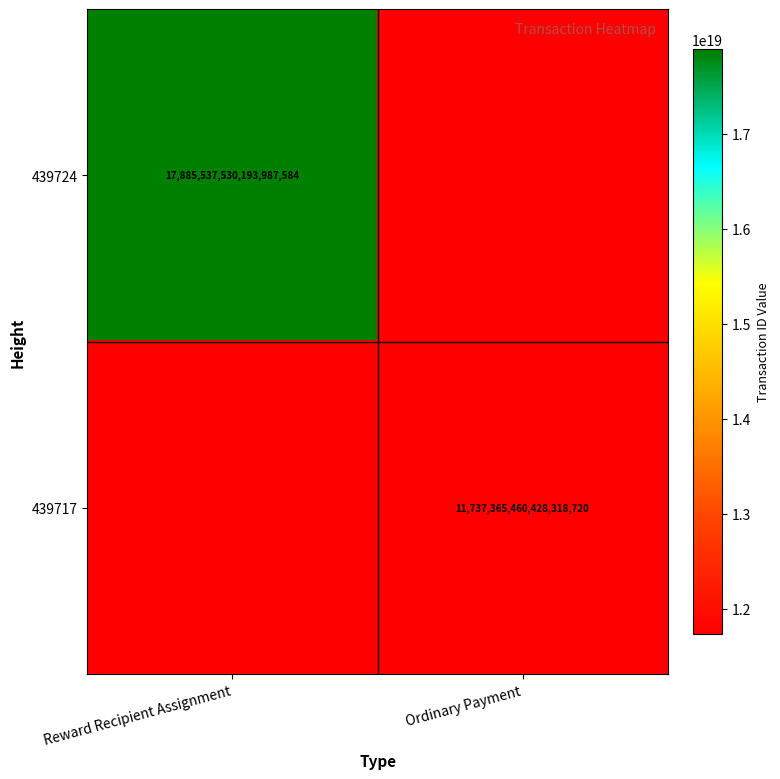

The 439724 series shows 4815128959029606400 at Reward Recipient Assignment. True or false?

False